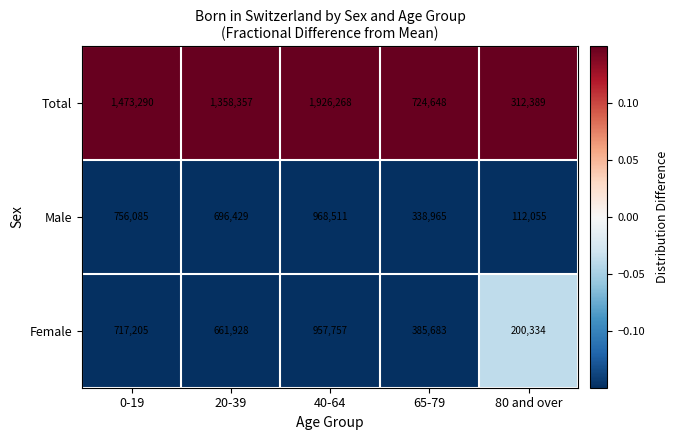

Which series has the largest total across all categories?

Total